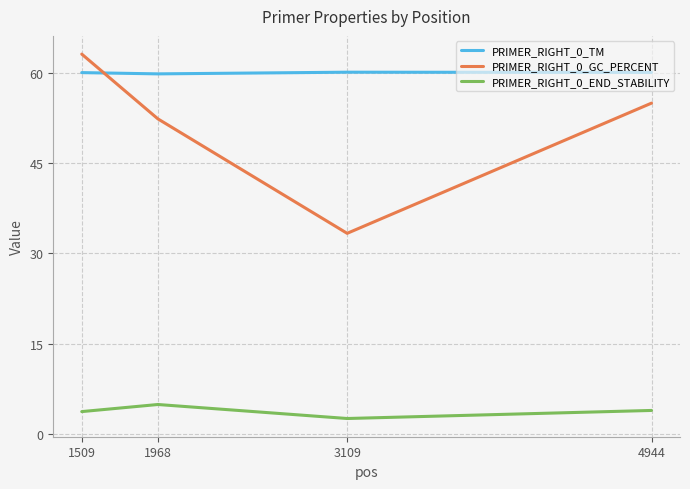

What is the sum of all PRIMER_RIGHT_0_TM values?

240.2